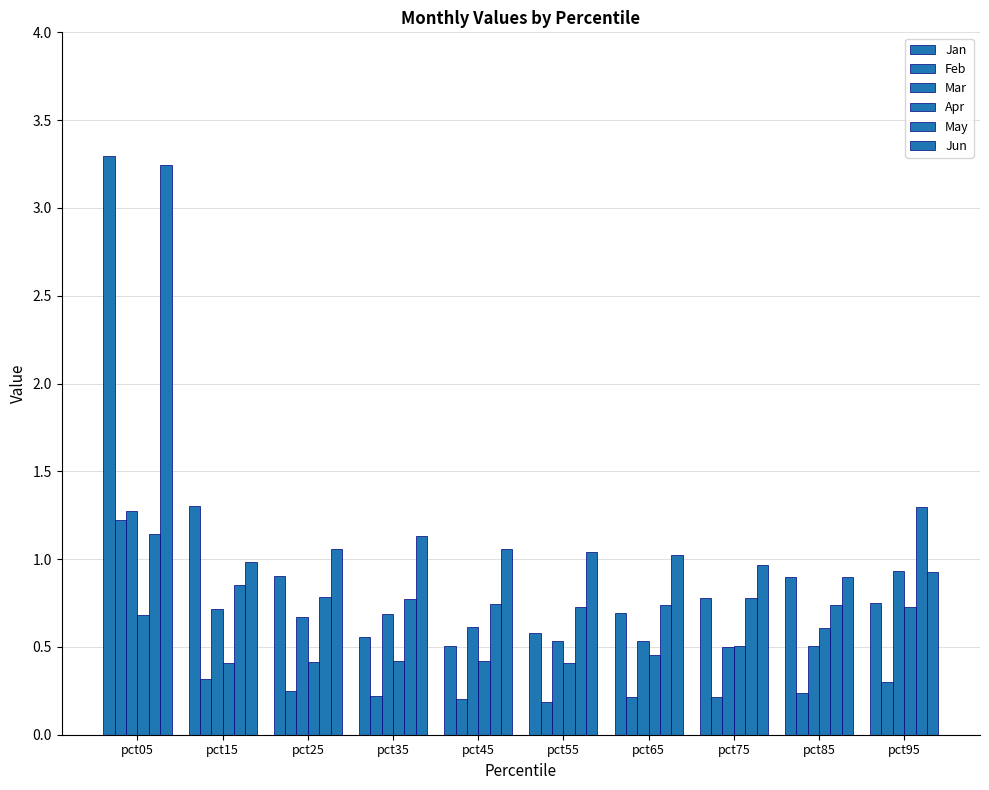

At which label is Jun closest to 2?

pct35